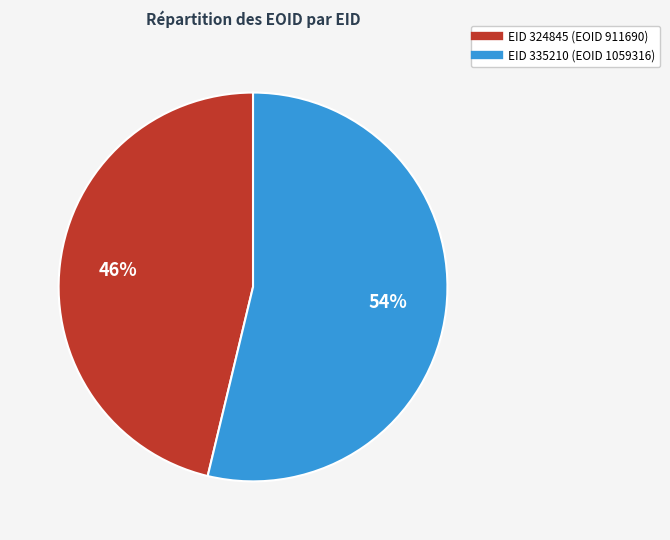

To the nearest percent, what is the average slice percentage?

50%